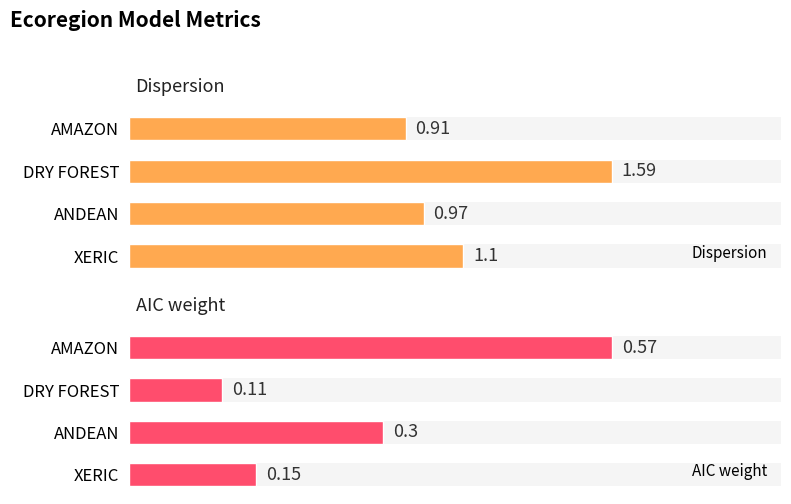

What is the greatest value displayed?

1.6